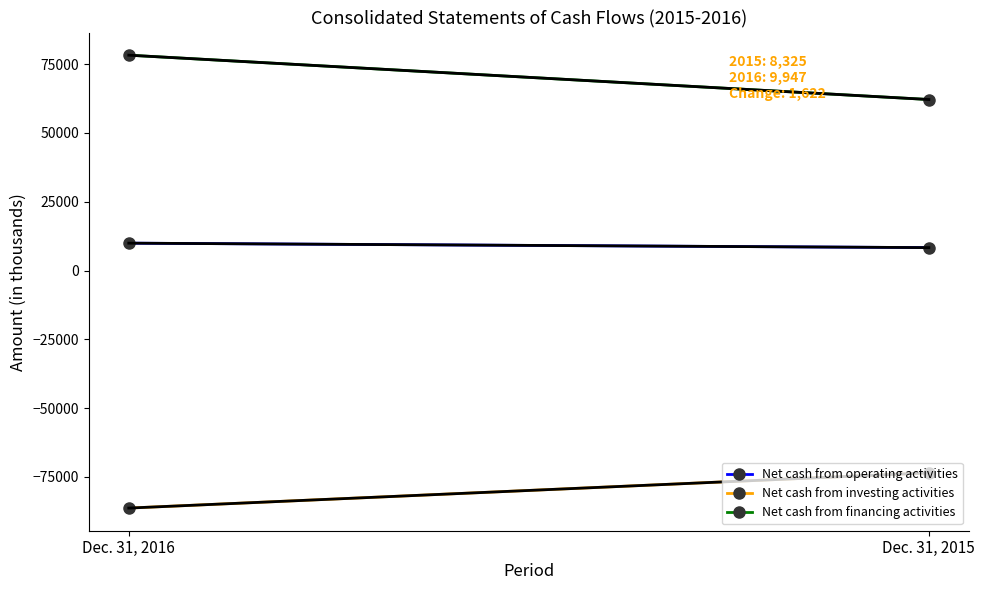

Read the Net cash from operating activities value at Dec. 31, 2016, to the nearest 50.

9950